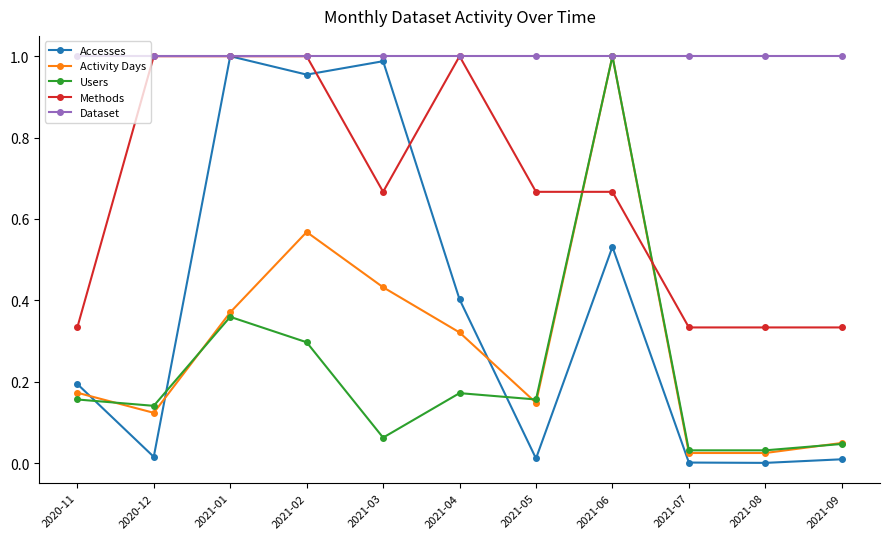

The value of Methods at 2021-09 is 0.5. True or false?

False